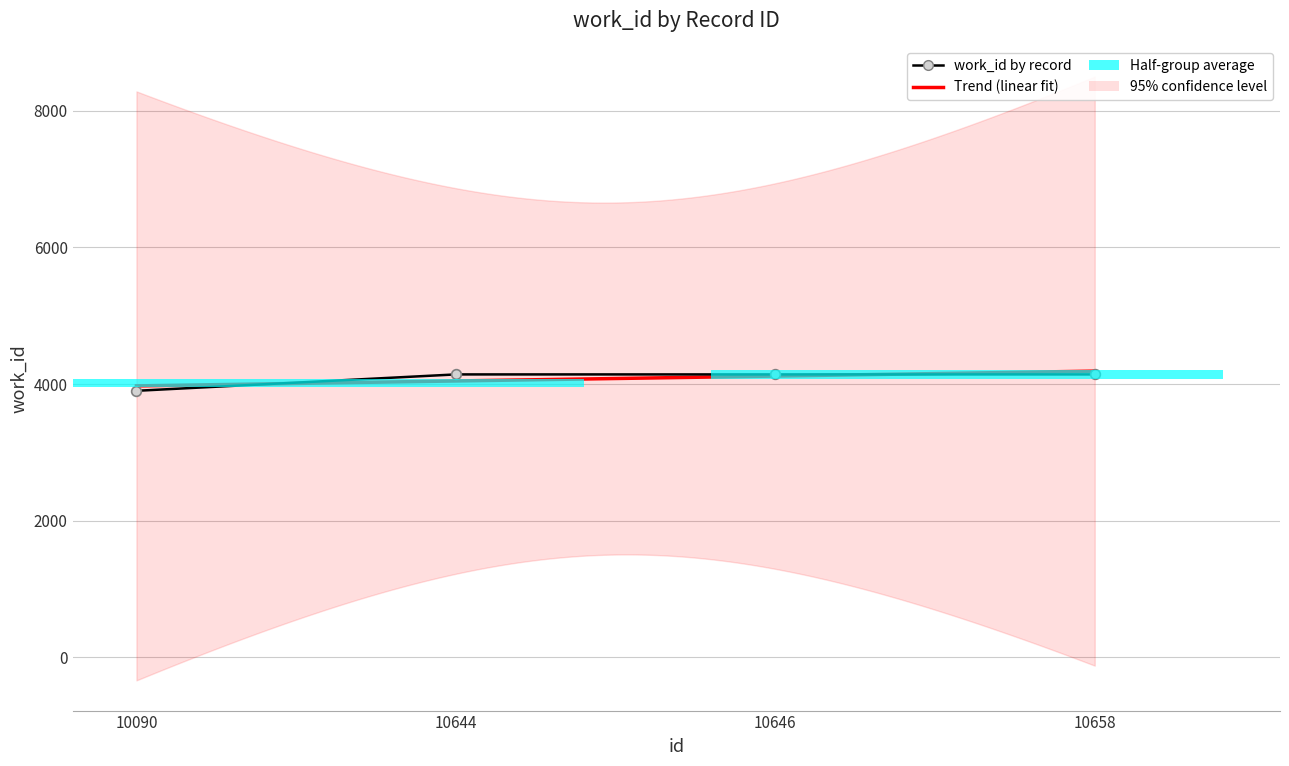

What is the minimum value shown in the chart?

3901